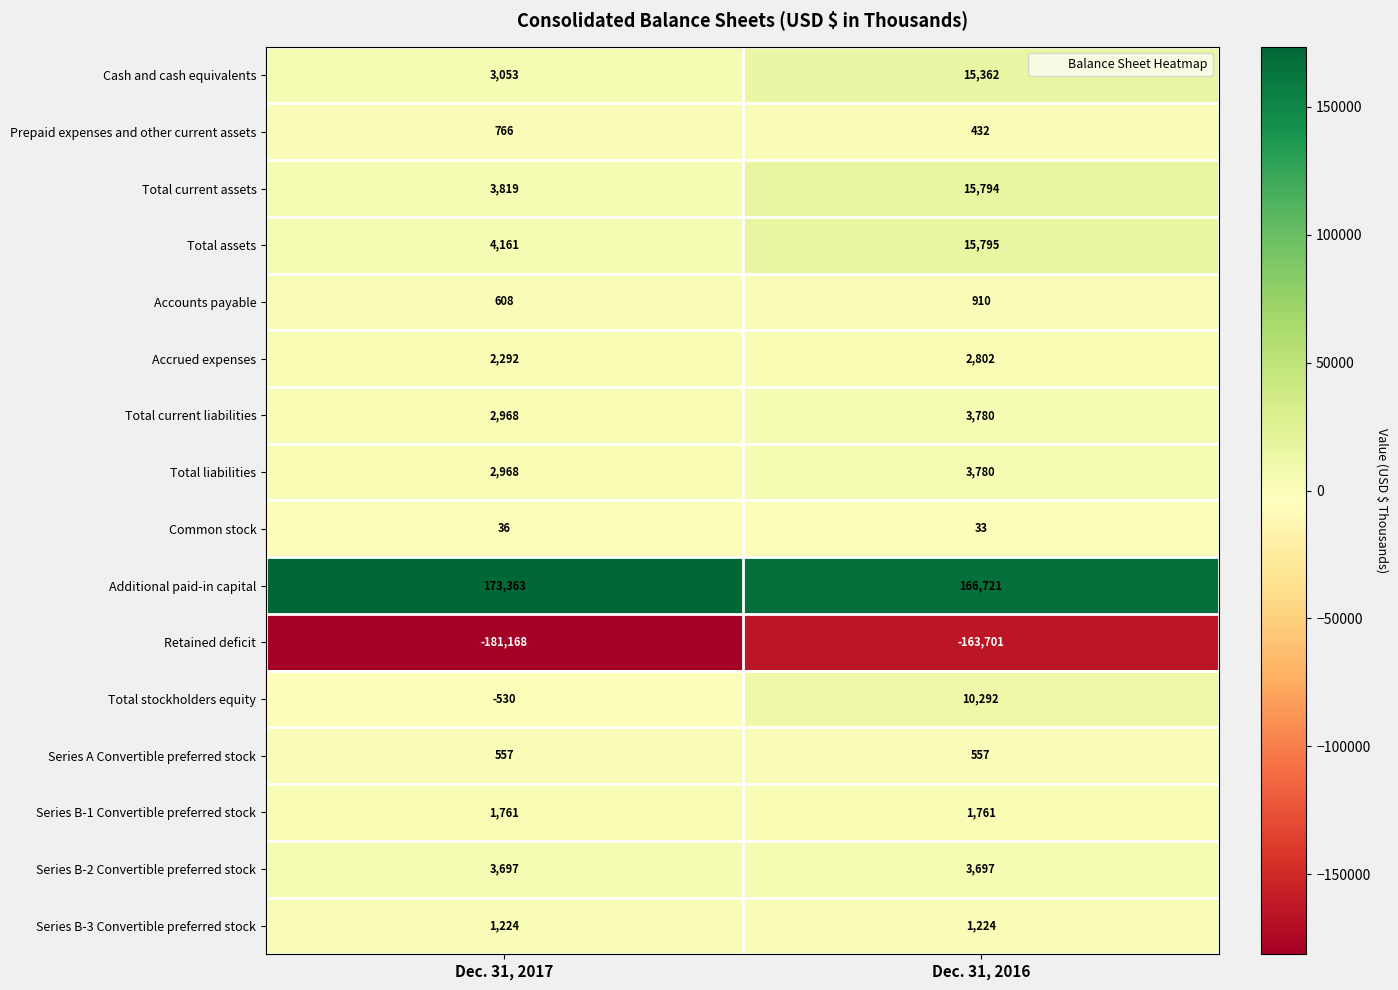

What is the sum of all Common stock values?

69